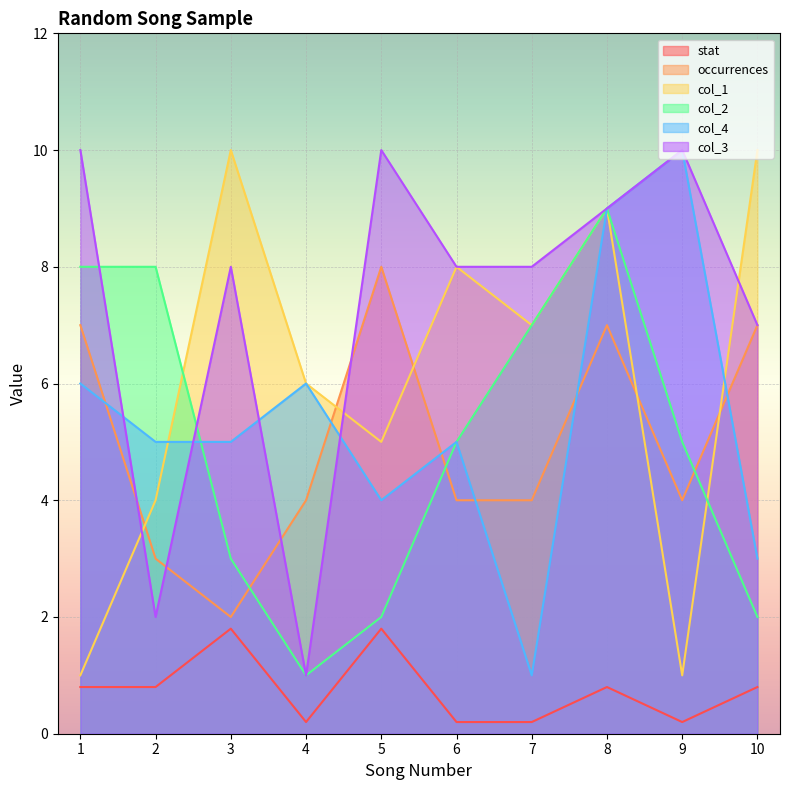

List the labels in order of col_3 value, smallest first.

4, 2, 10, 3, 6, 7, 8, 1, 5, 9